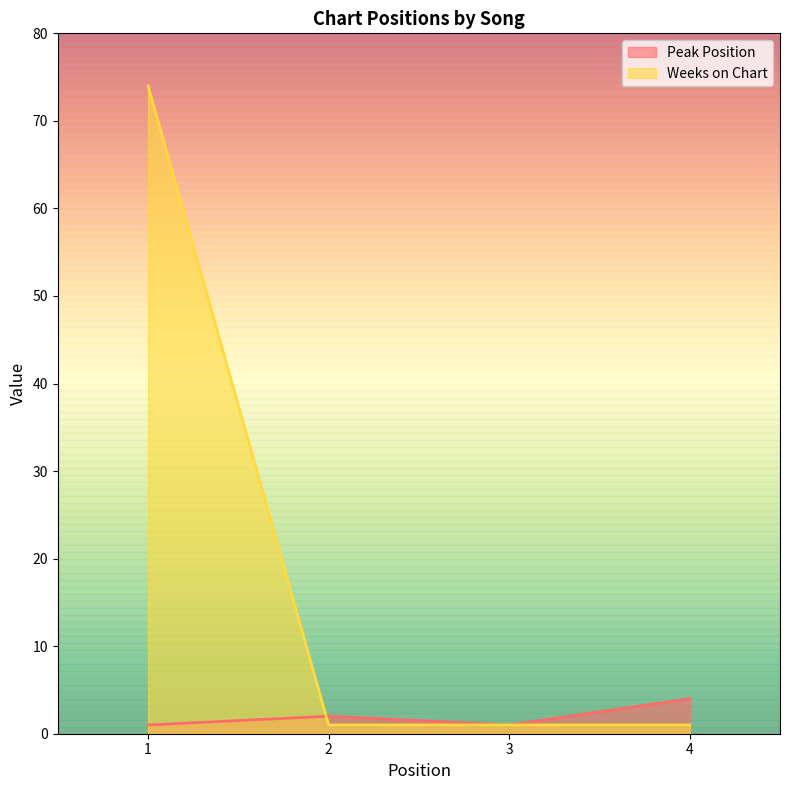

Count the number of data series in this chart.

2